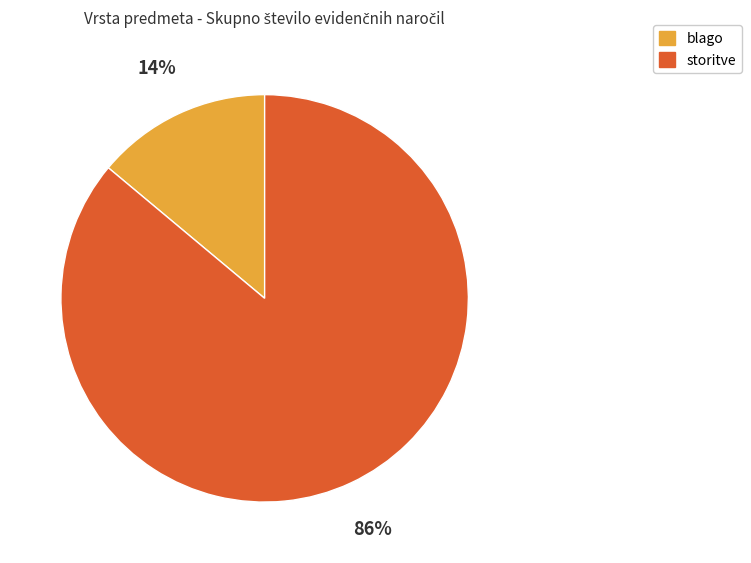

Which has a higher value, blago or storitve?

storitve